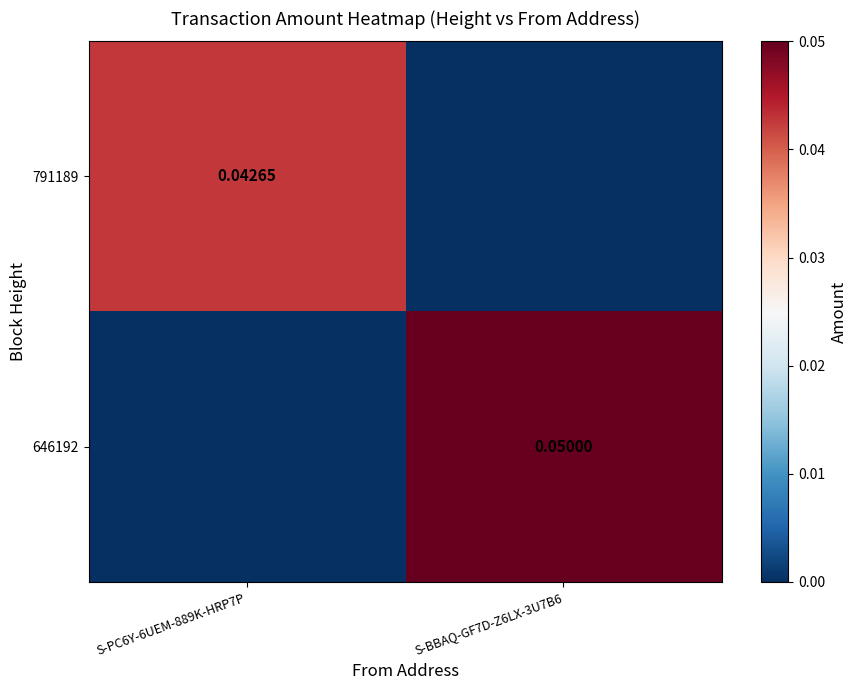

Is it true that 791189 equals -0.0 at S-BBAQ-GF7D-Z6LX-3U7B6?

False